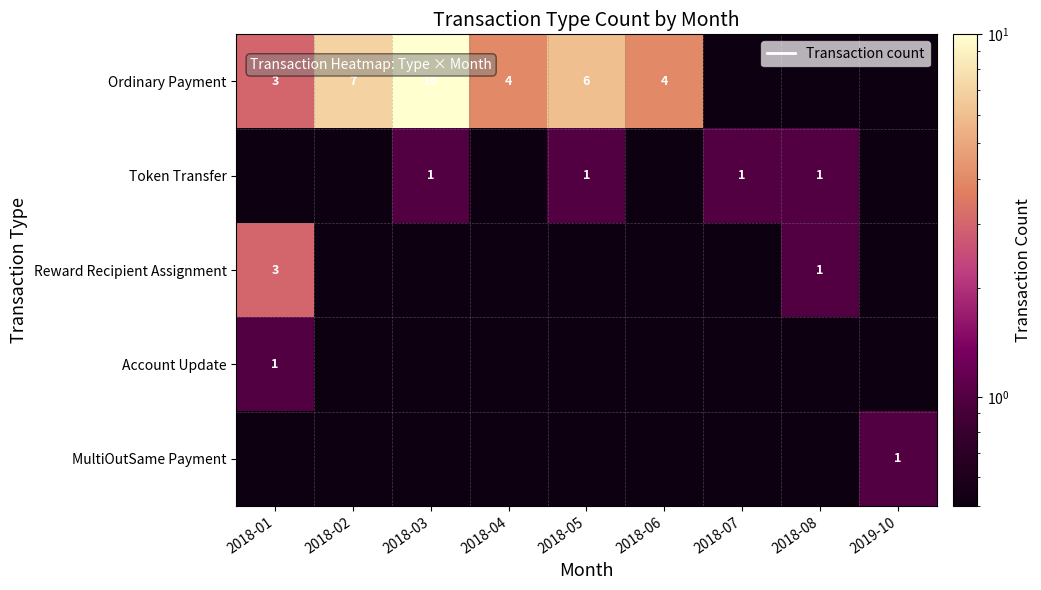

Is it true that Ordinary Payment equals 2 at 2018-02?

False